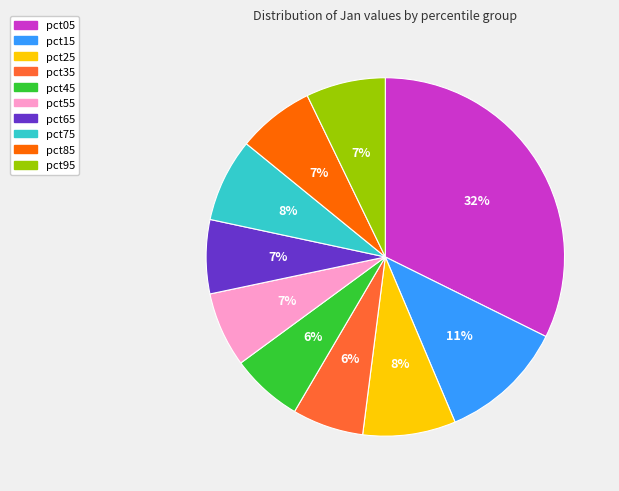

Does pct85 represent more than half of the total?

No